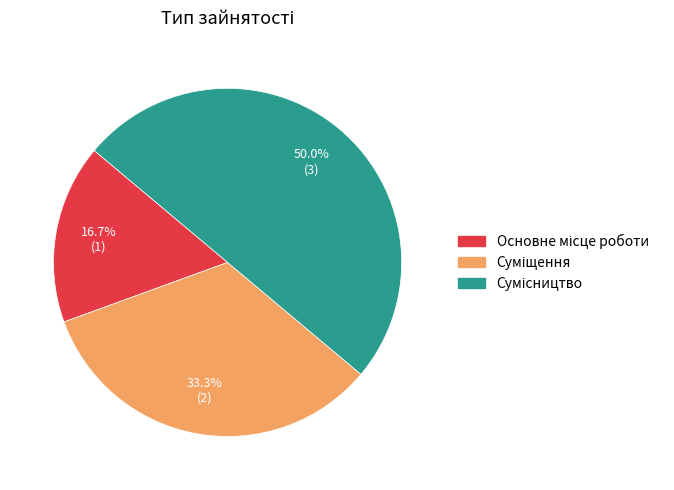

True or false: Сумісництво accounts for 63% of the total.

False